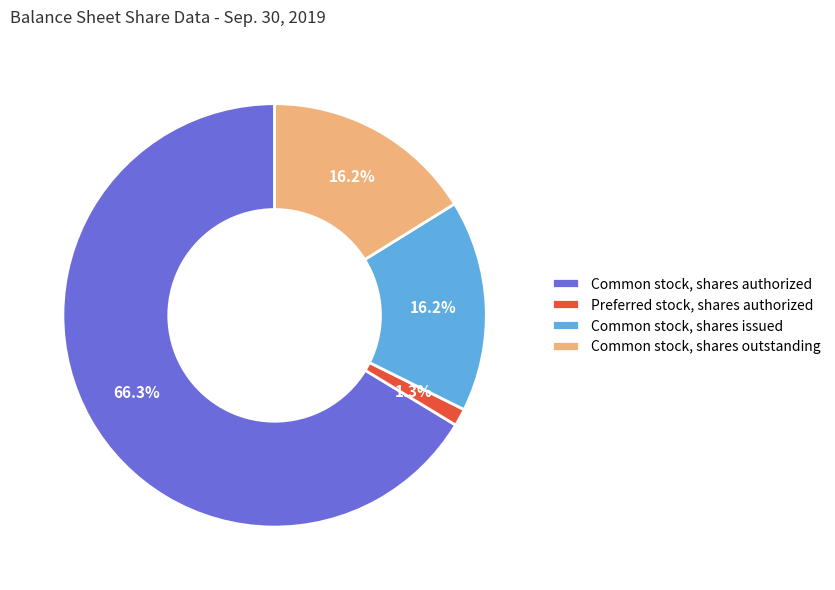

What percentage is NOT represented by Preferred stock, shares authorized?

98.7%